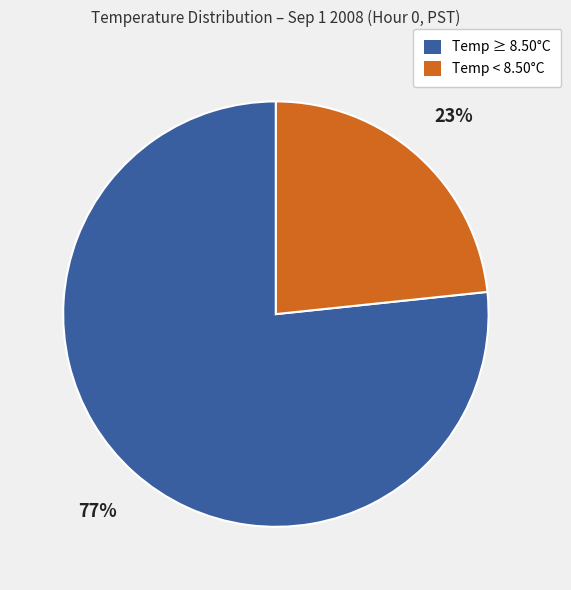

To the nearest percent, what portion does Temp ≥ 8.50°C represent?

77%